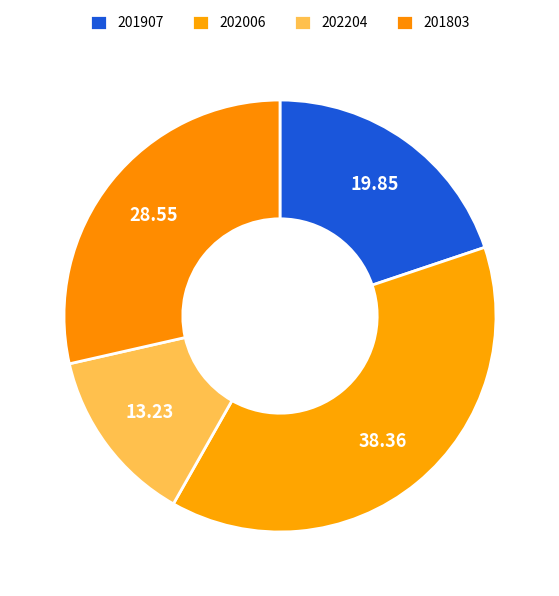

Count the number of slices in the pie.

4